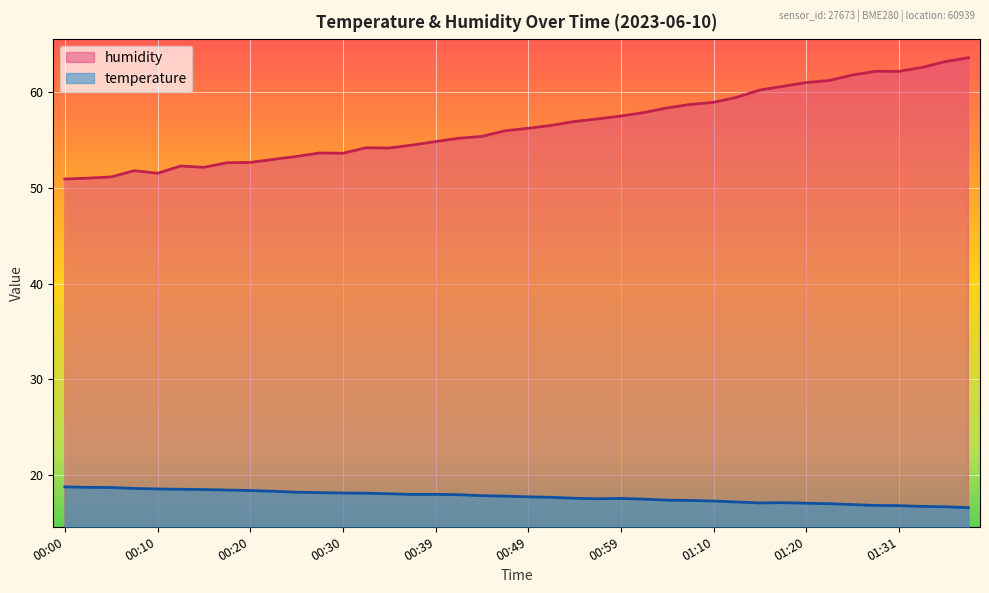

Which label corresponds to the smallest value in the chart?

01:38